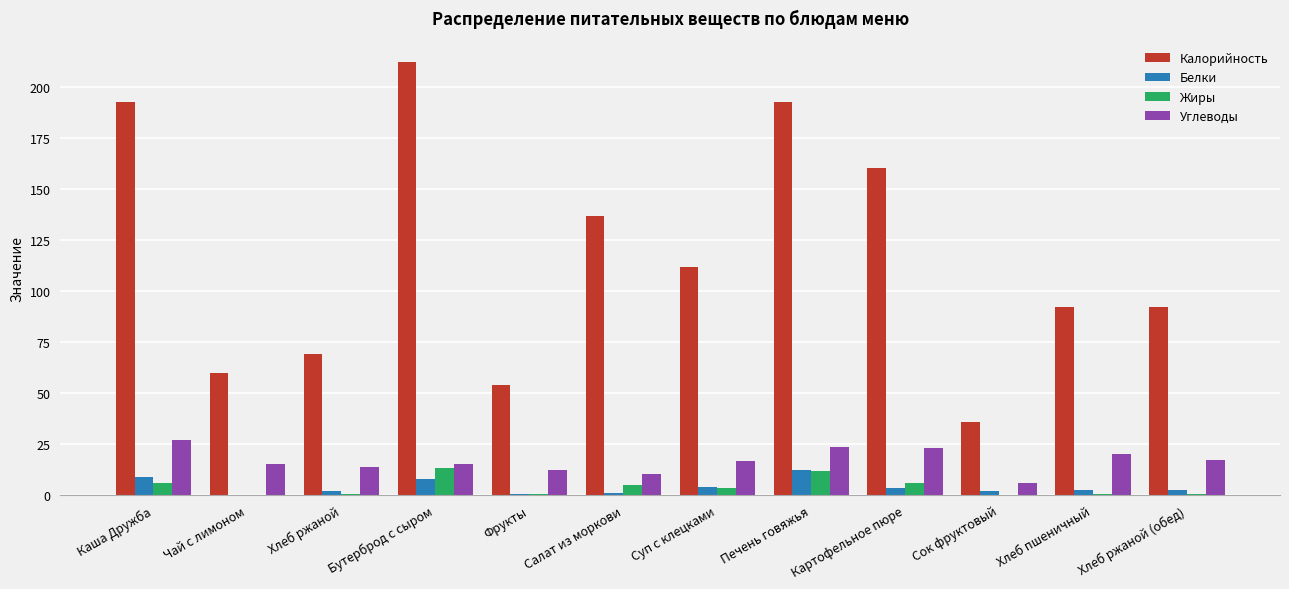

Read the Калорийность value at Каша Дружба.

192.8